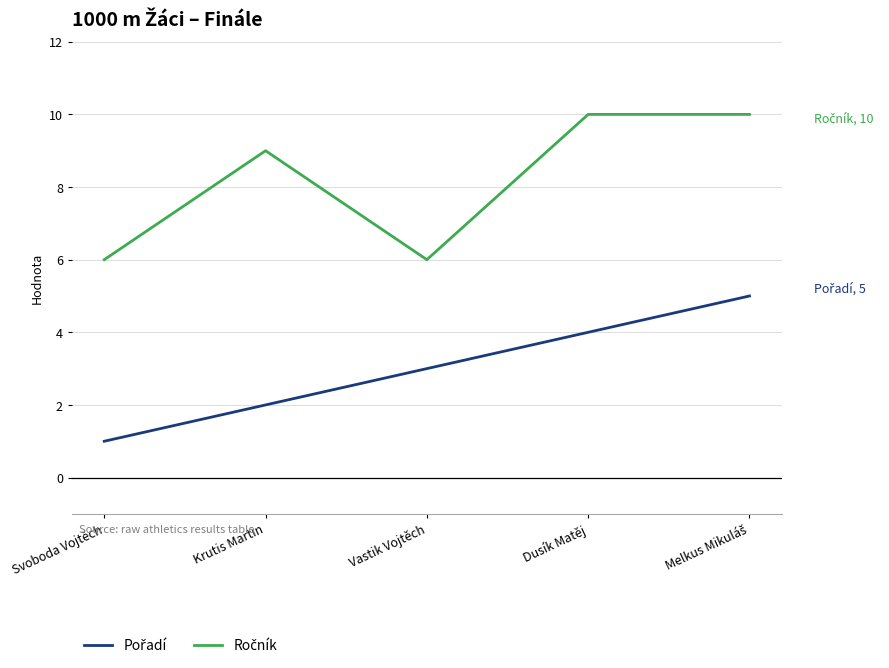

What position from the left is Vastik Vojtěch?

3